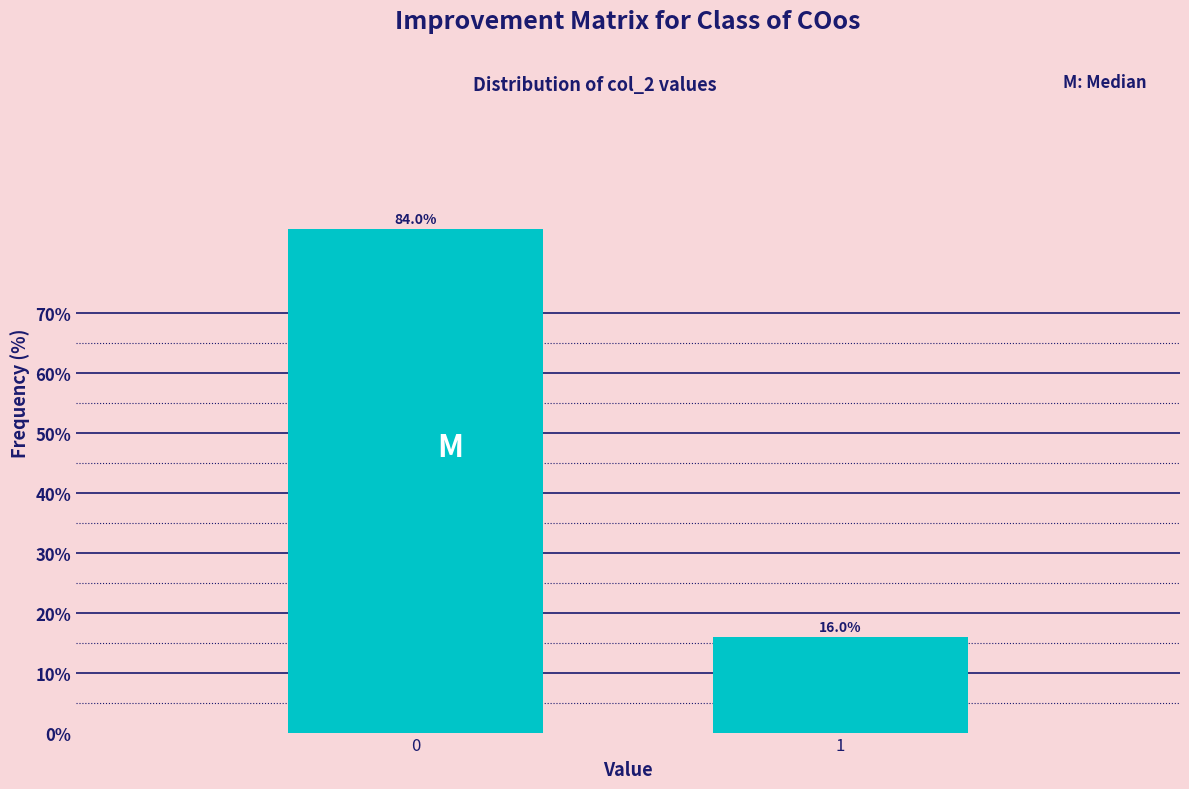

Reading left to right, extract all data points from this chart.

0=84	1=16